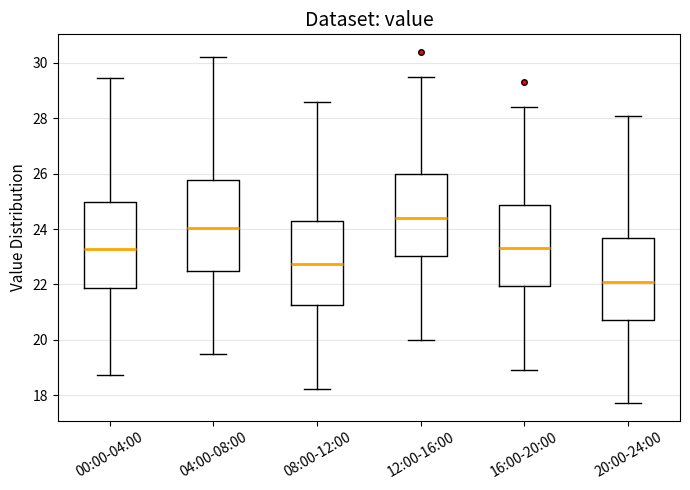

Reading left to right, transcribe this box plot: for each box, give where its median line is, the range the box spans, and where its two whiskers end, as read against the y-axis. The values are not printed on the chart, so give them approximately, as read against the axis.

00:00-04:00: median 23.2, box 21.8 to 25.0, whiskers 18.8 to 29.4
04:00-08:00: median 24.0, box 22.6 to 25.8, whiskers 19.6 to 30.2
08:00-12:00: median 22.8, box 21.2 to 24.2, whiskers 18.2 to 28.6
12:00-16:00: median 24.4, box 23.0 to 26.0, whiskers 20.0 to 29.6
16:00-20:00: median 23.4, box 22.0 to 24.8, whiskers 19.0 to 28.4
20:00-24:00: median 22.2, box 20.8 to 23.6, whiskers 17.8 to 28.2